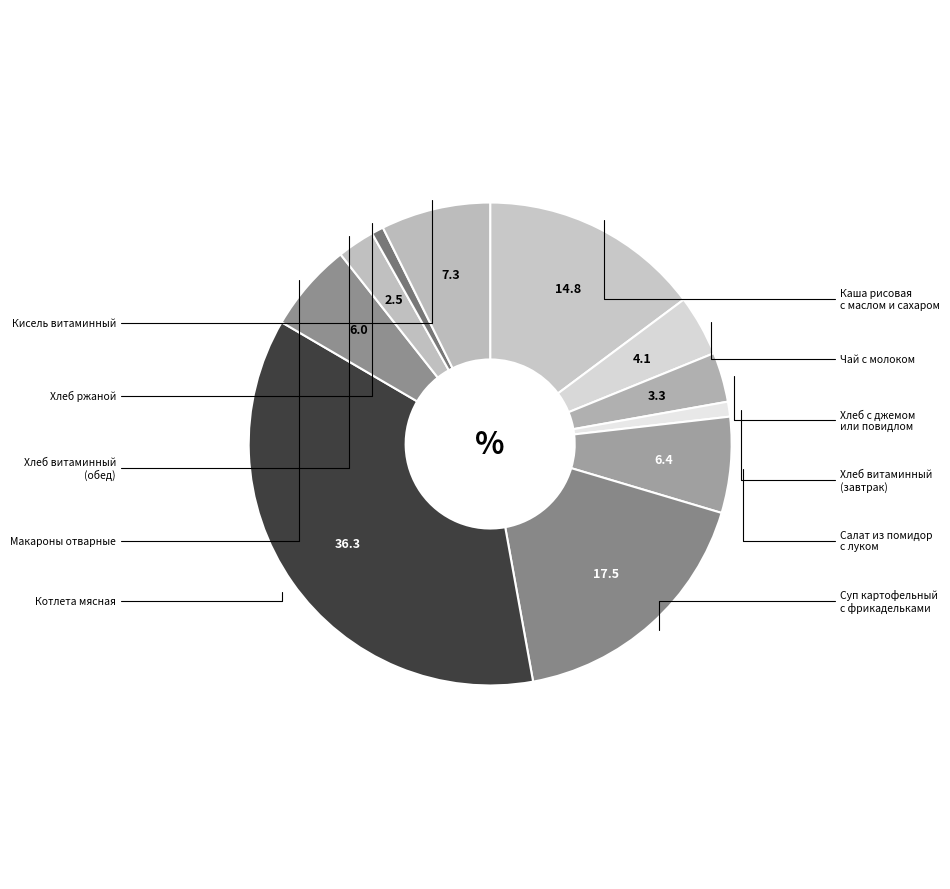

Which slice is the smallest?

Хлеб ржаной